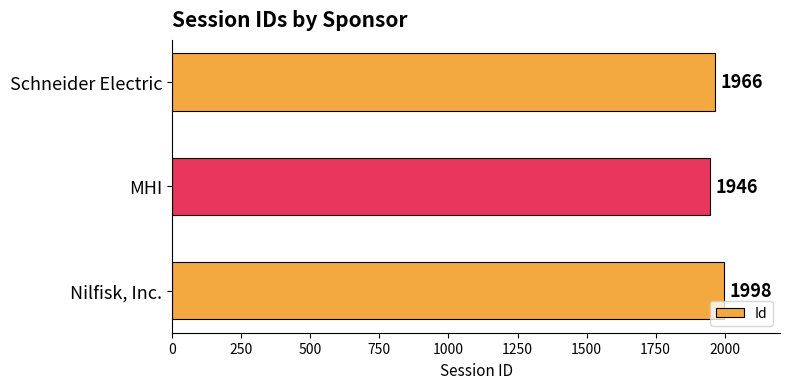

What is the difference between the values at MHI and Schneider Electric?

20